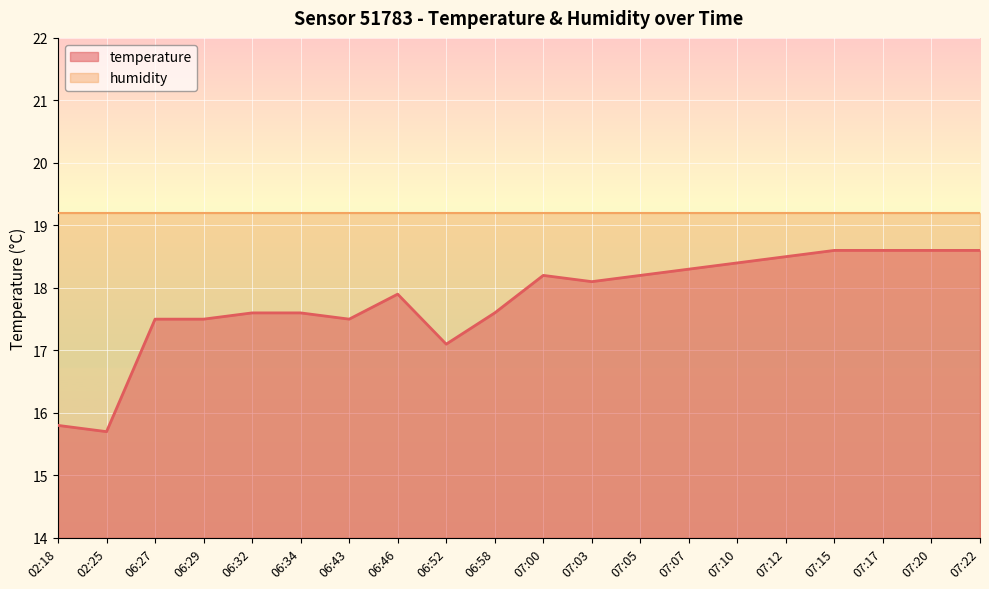

How many interior local peaks (higher than both neighbors) does the data have?

2